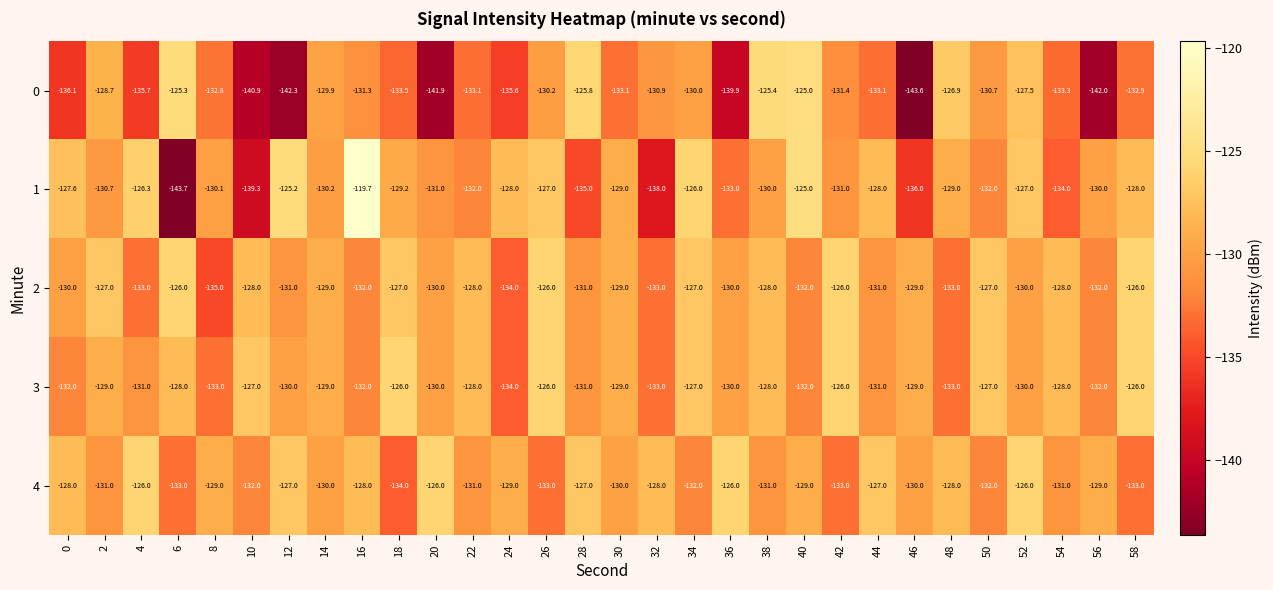

What value does the 0 series have at 14?

-129.9